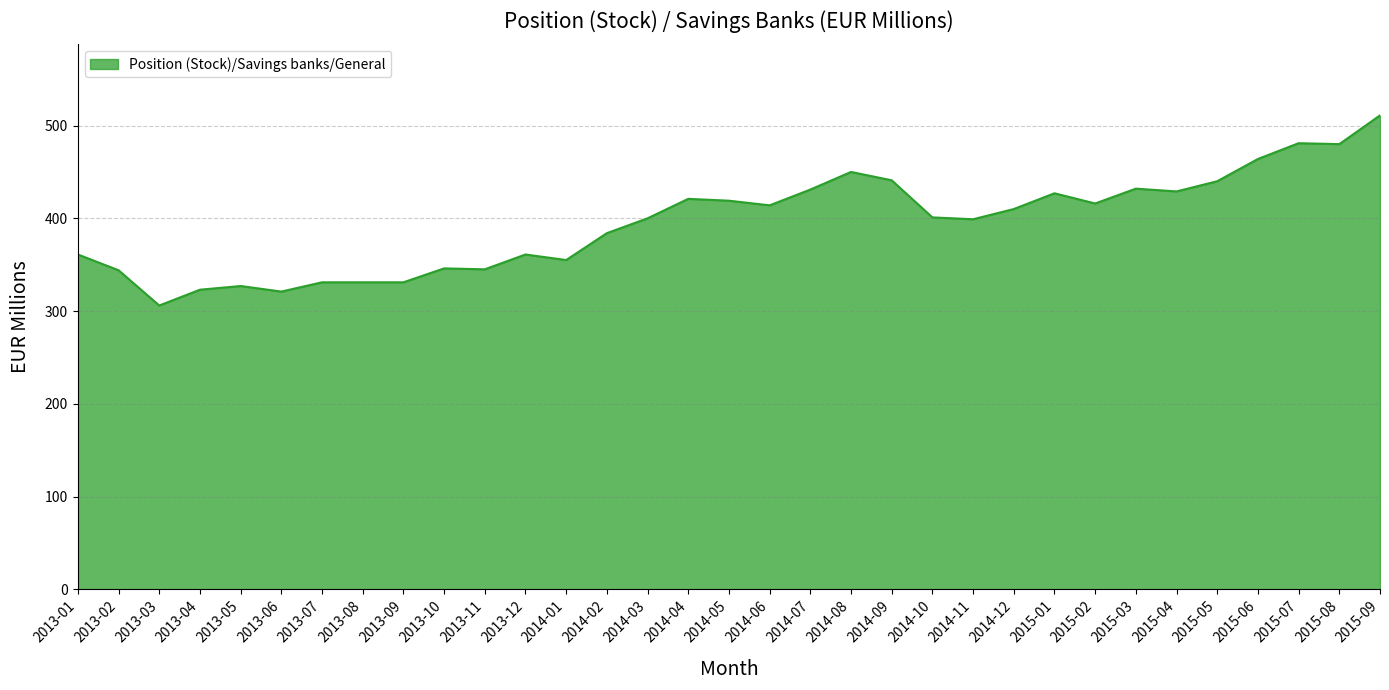

Read the value at 2015-03, to the nearest 10.

430